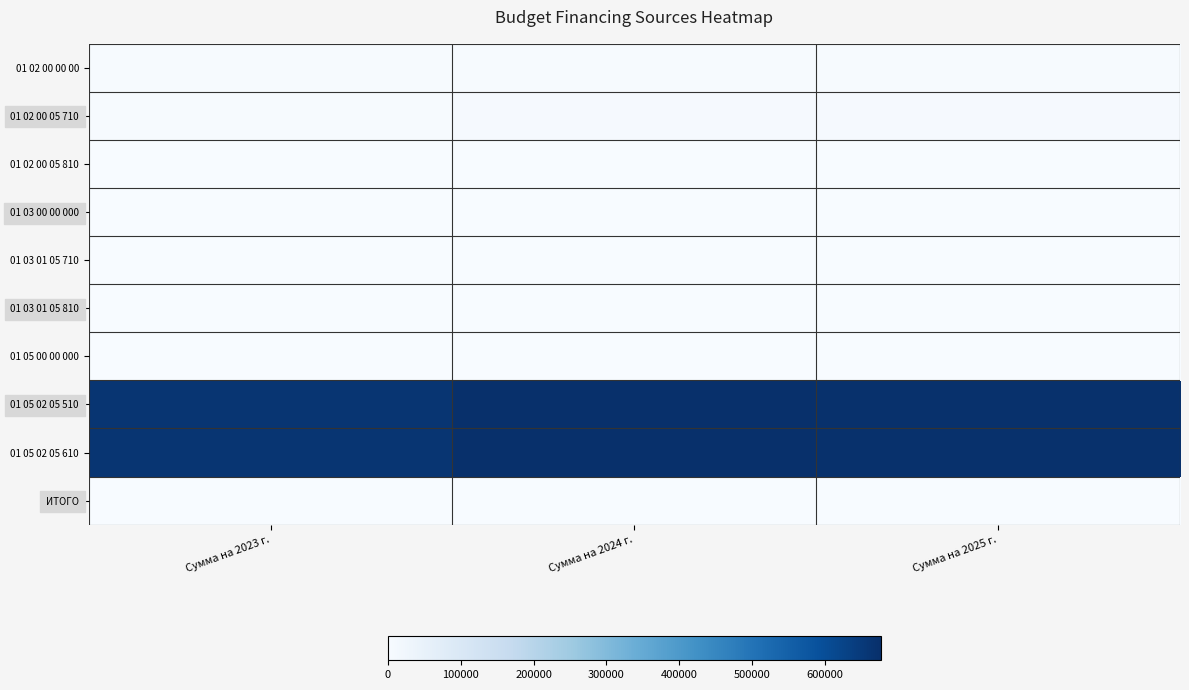

Which series has the largest total across all categories?

01 05 02 05 510